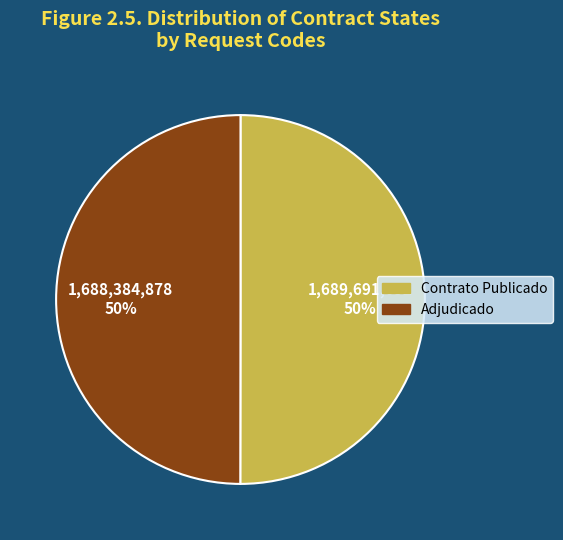

Is the sum of Contrato Publicado and Adjudicado greater than half?

Yes